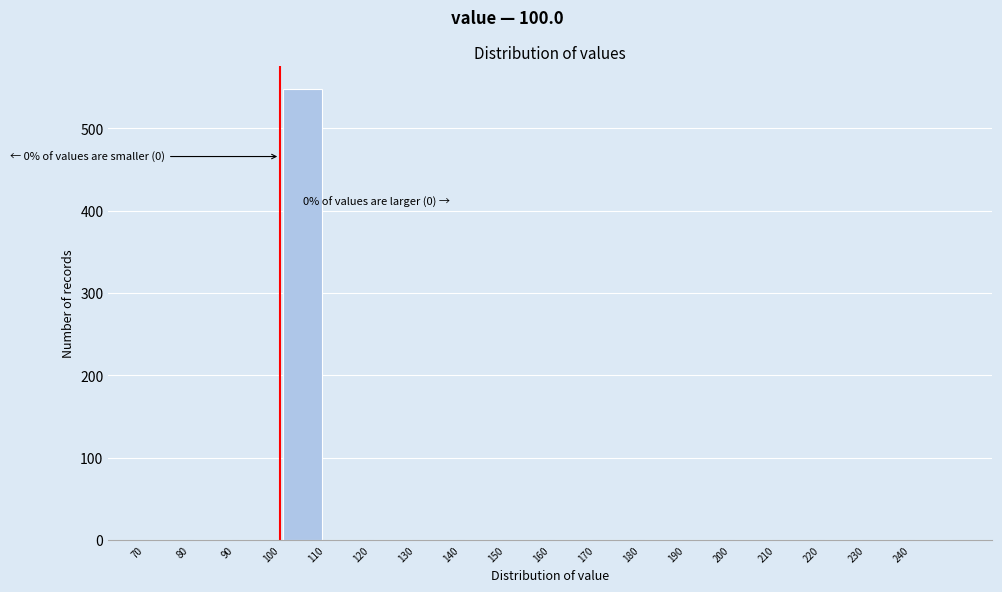

Which range on the x-axis has the tallest bar?

100 to 110